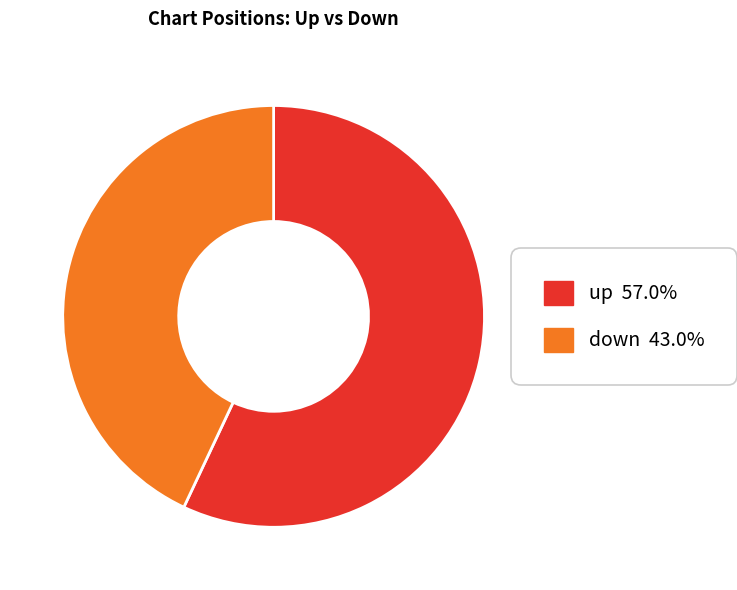

Rank the categories by value from highest to lowest.

up, down